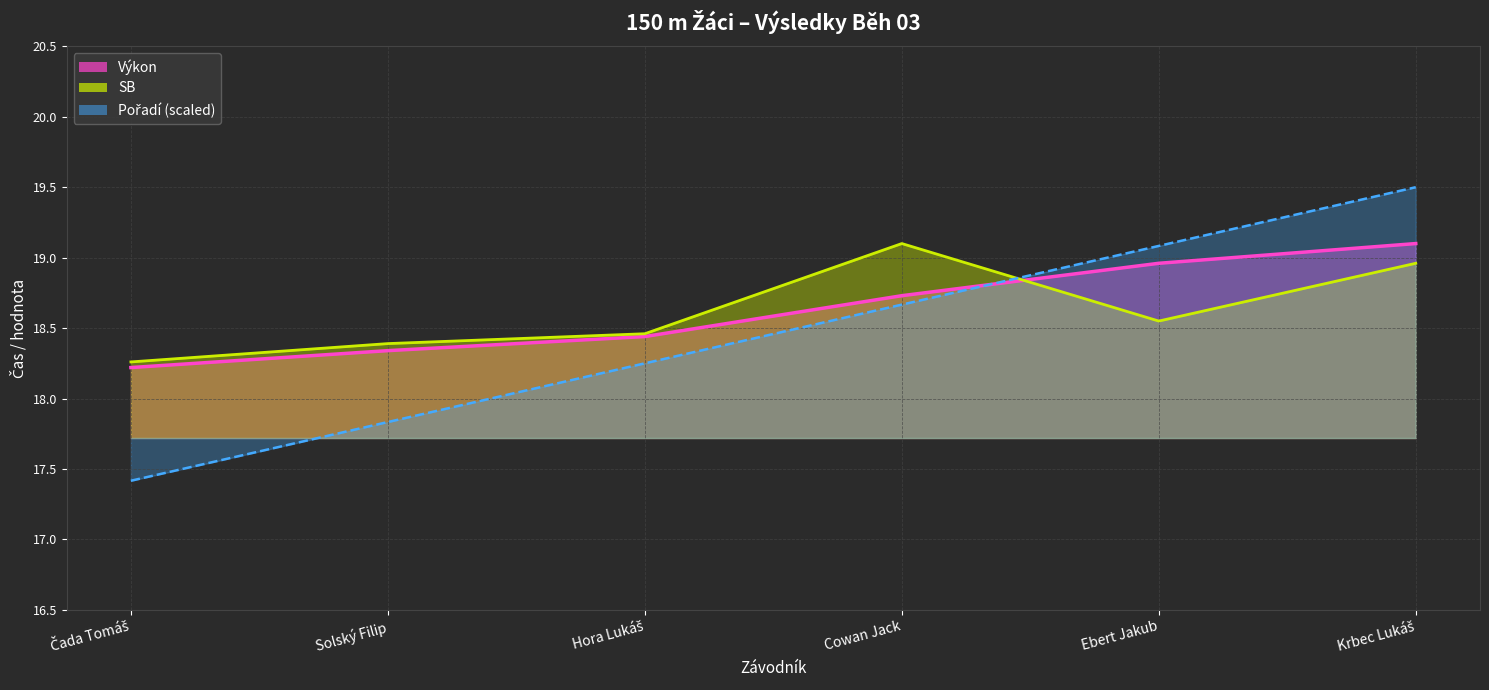

List the labels in order of SB value, smallest first.

Čada Tomáš, Solský Filip, Hora Lukáš, Ebert Jakub, Krbec Lukáš, Cowan Jack